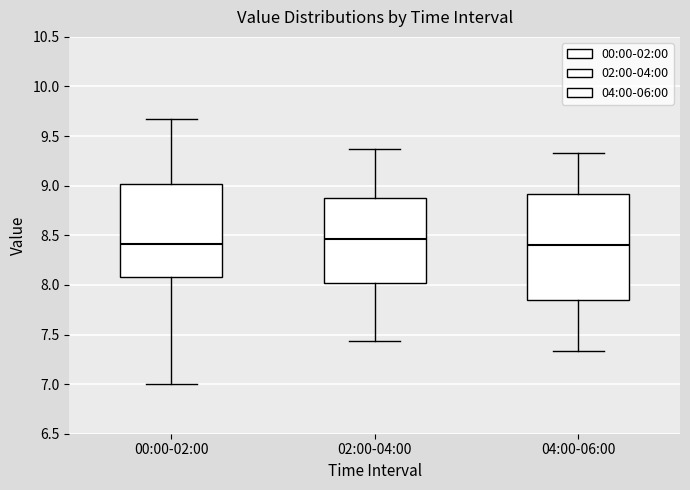

Reading left to right, transcribe this box plot: for each box, give where its median line is, the range the box spans, and where its two whiskers end, as read against the y-axis. The values are not printed on the chart, so give them approximately, as read against the axis.

00:00-02:00: median 8.40, box 8.10 to 9.00, whiskers 7.00 to 9.65
02:00-04:00: median 8.45, box 8.00 to 8.90, whiskers 7.45 to 9.35
04:00-06:00: median 8.40, box 7.85 to 8.90, whiskers 7.35 to 9.35